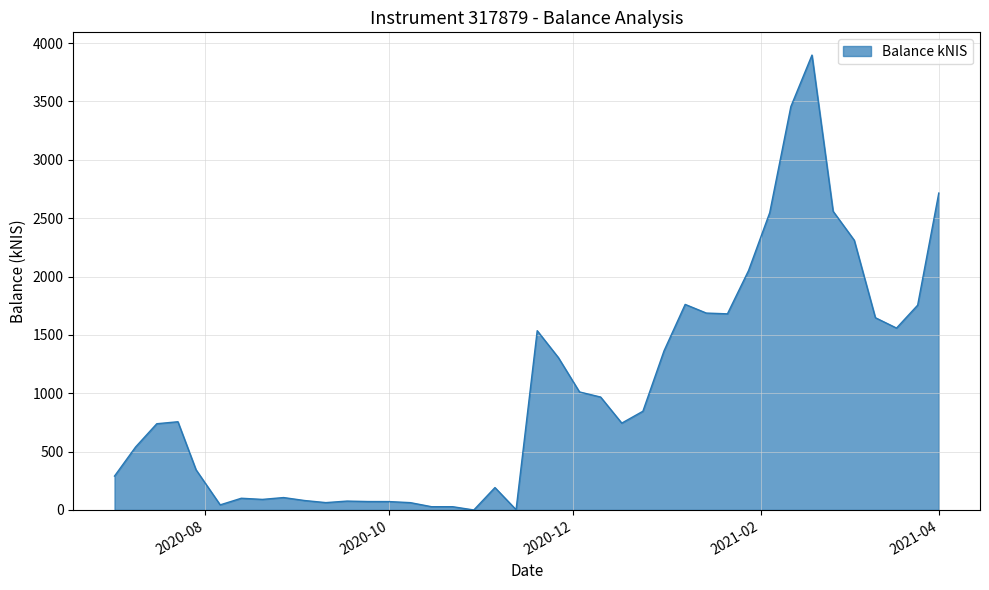

What is the maximum value shown in the chart?

3897.0